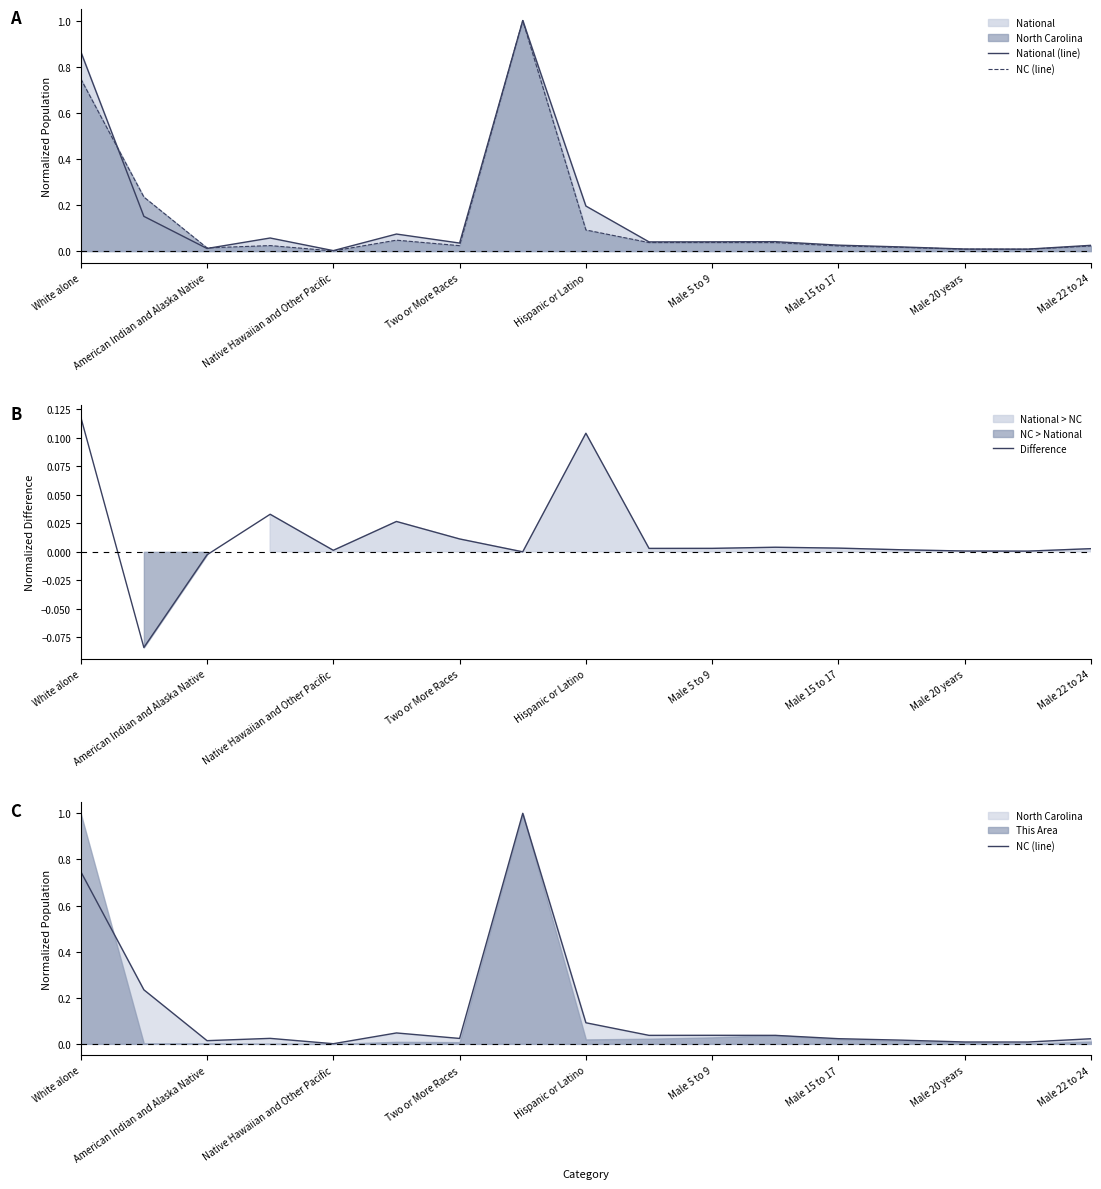

How many times do NC (line) and Difference cross each other?

4